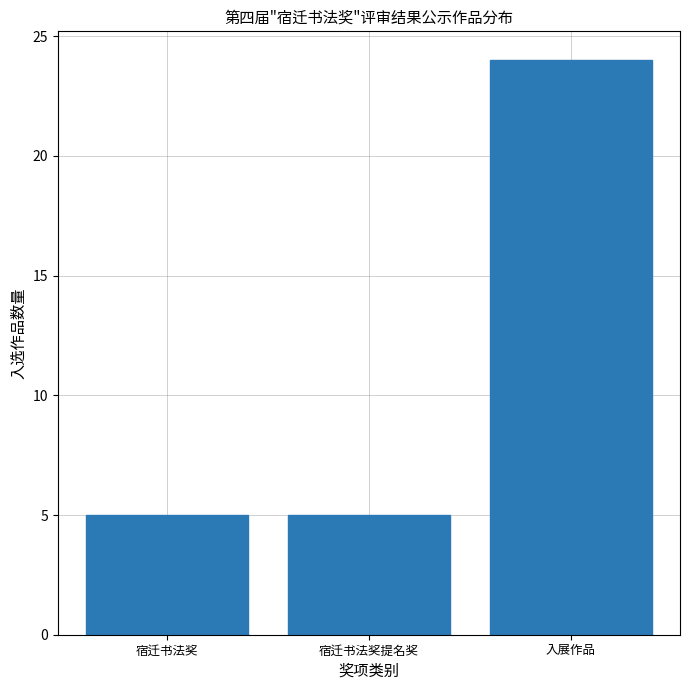

Reading right to left, transcribe all the data shown in this chart.

24	5	5